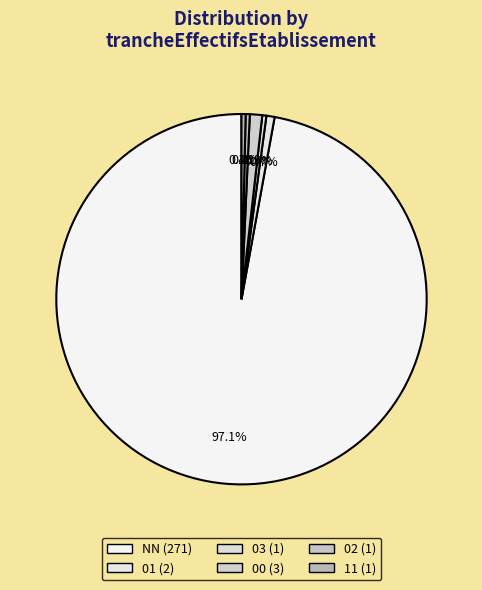

To the nearest percent, what is the difference between the largest and smallest slice percentages?

97%